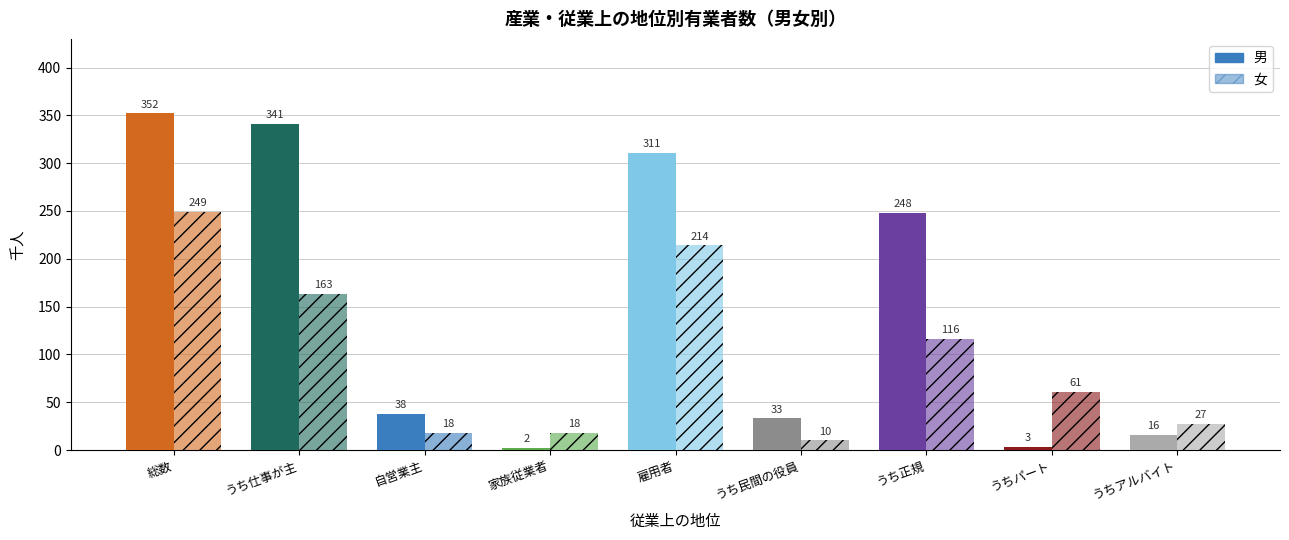

How many data points in 女 are less than 61?

4